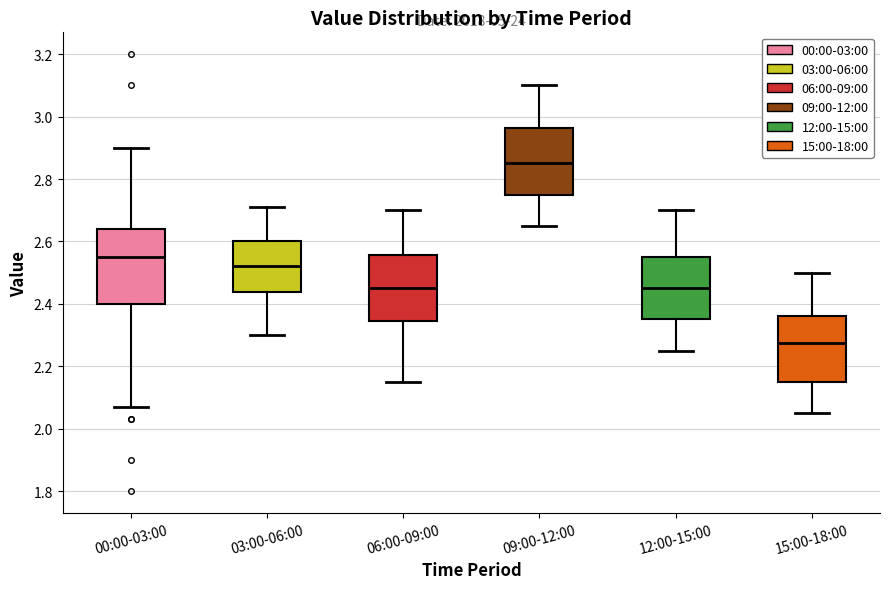

Which box is the tallest, from its lower edge to its upper edge?

00:00-03:00